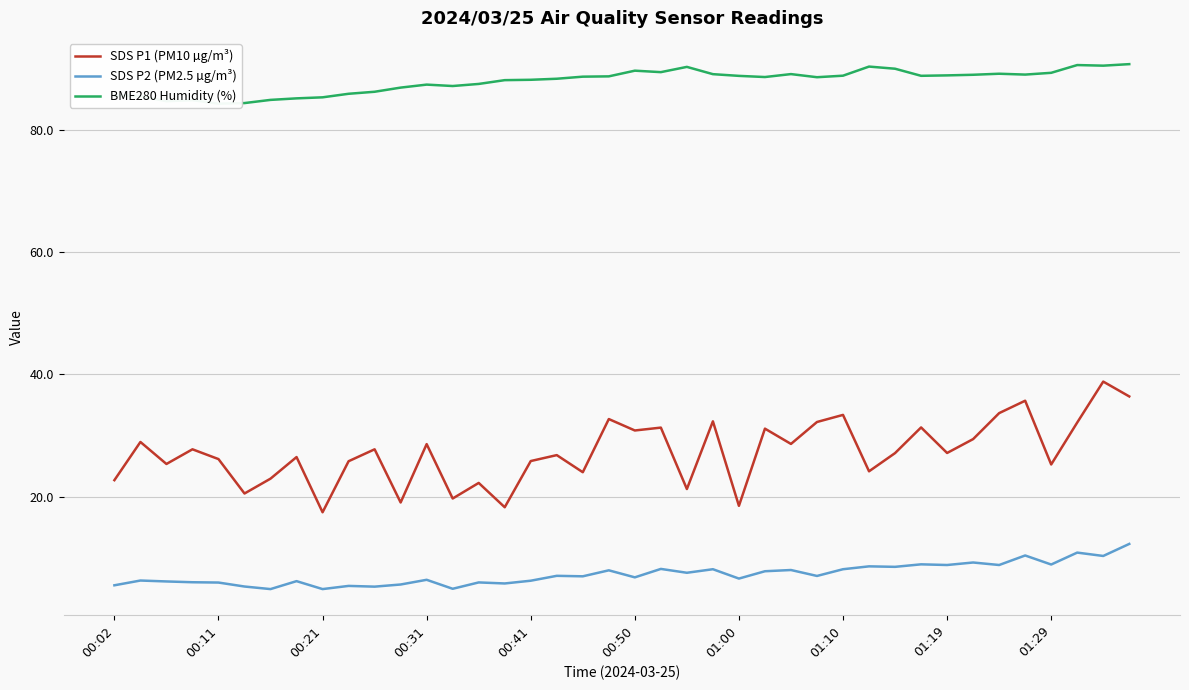

True or false: SDS P2 (PM2.5 µg/m³) and SDS P1 (PM10 µg/m³) intersect in this chart.

False